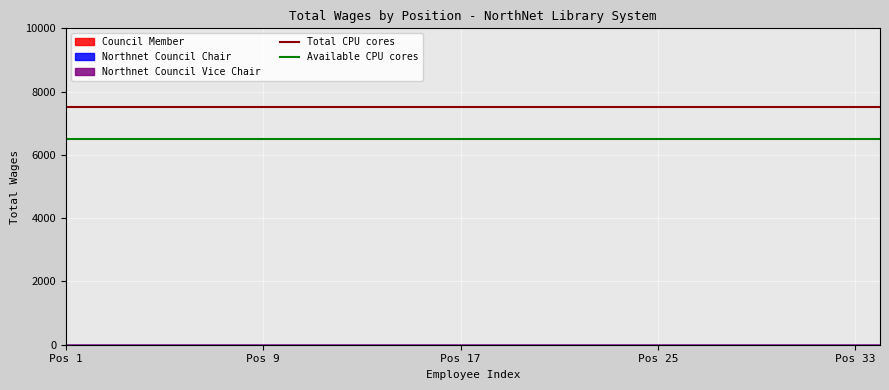

At which label does Available CPU cores reach its minimum?

Pos 1